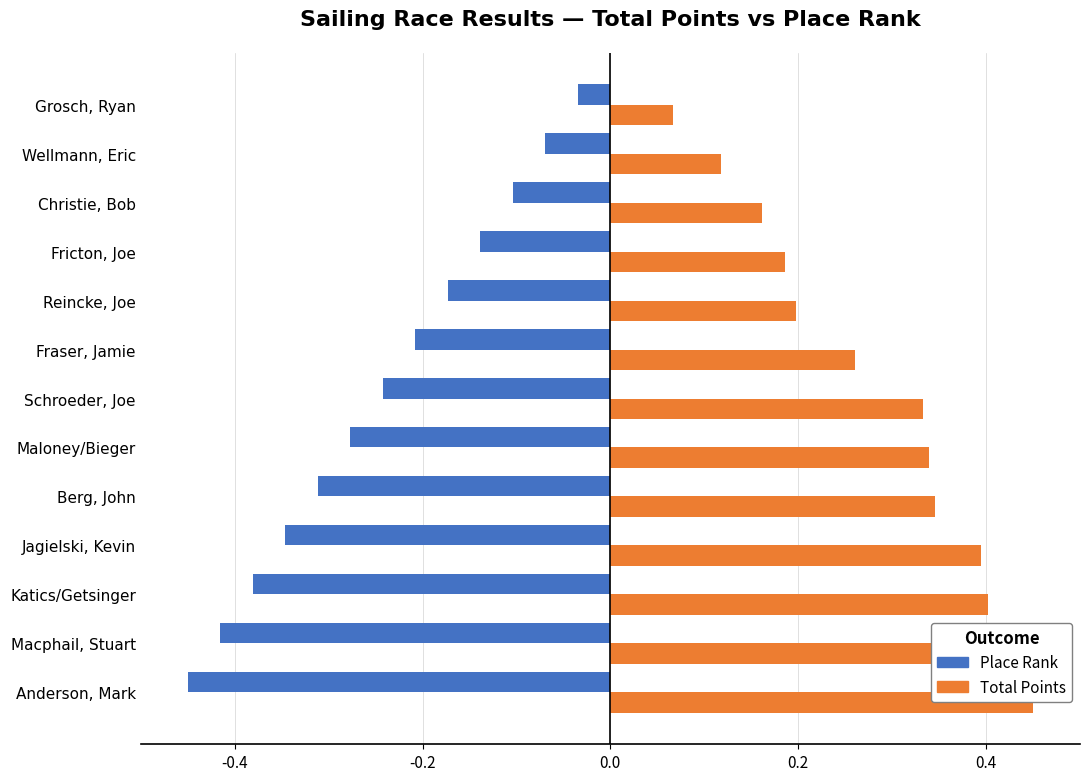

Rank the series by their average value, from lowest to highest.

Place Rank, Total Points